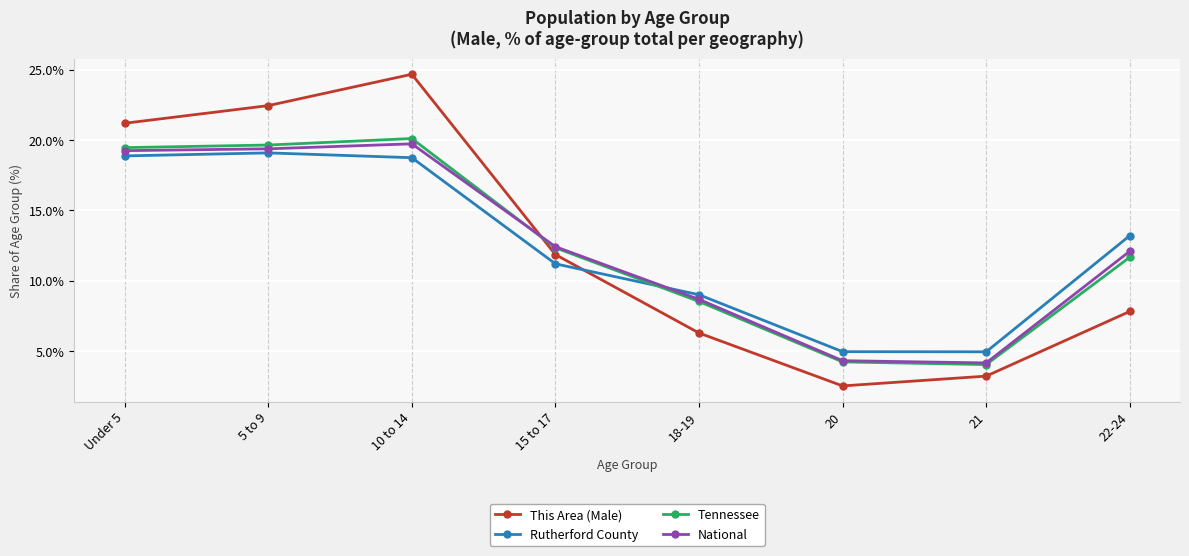

How many series are shown in this chart?

4